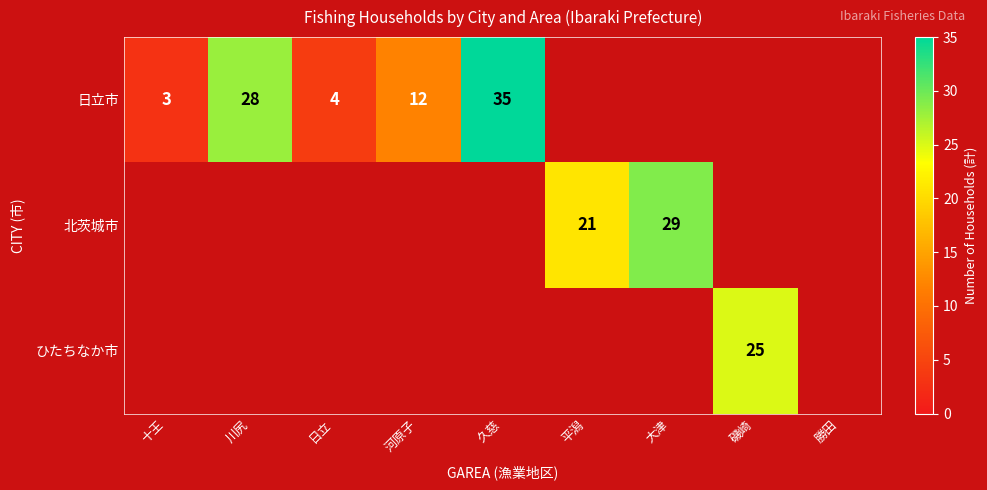

The 北茨城市 series shows 29 at 平潟. True or false?

False